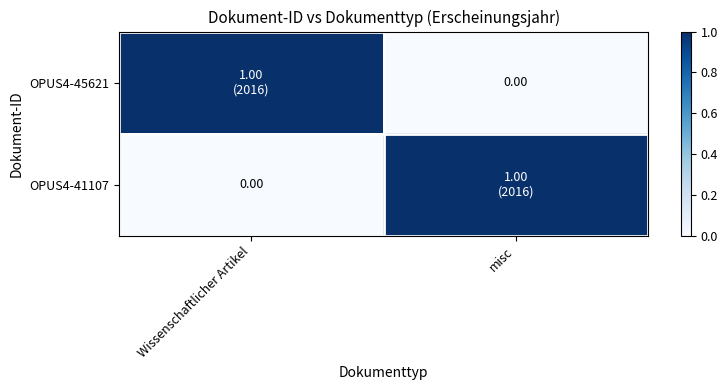

Rank the categories by OPUS4-41107 value from lowest to highest.

Wissenschaftlicher Artikel, misc